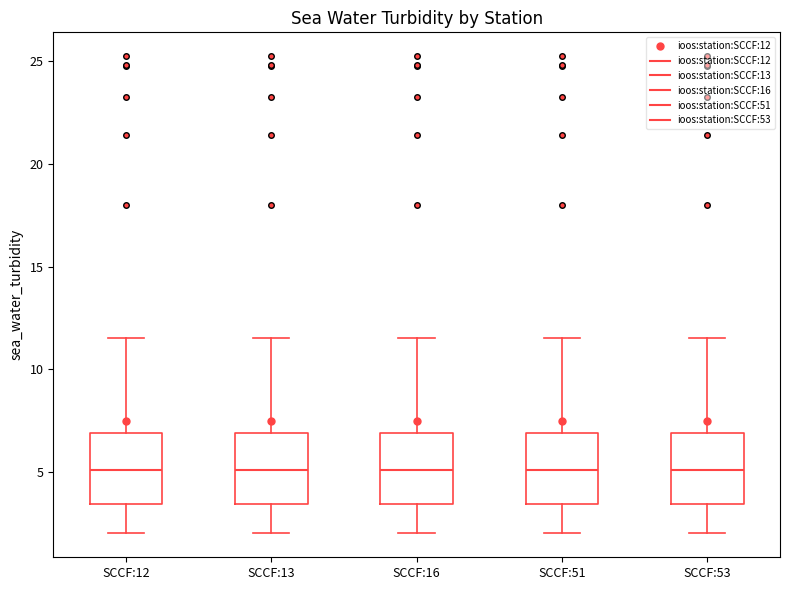

Where is the lower edge of the box for SCCF:16 on the y-axis? The values are not printed on the chart, so give them approximately, as read against the axis.

3.5